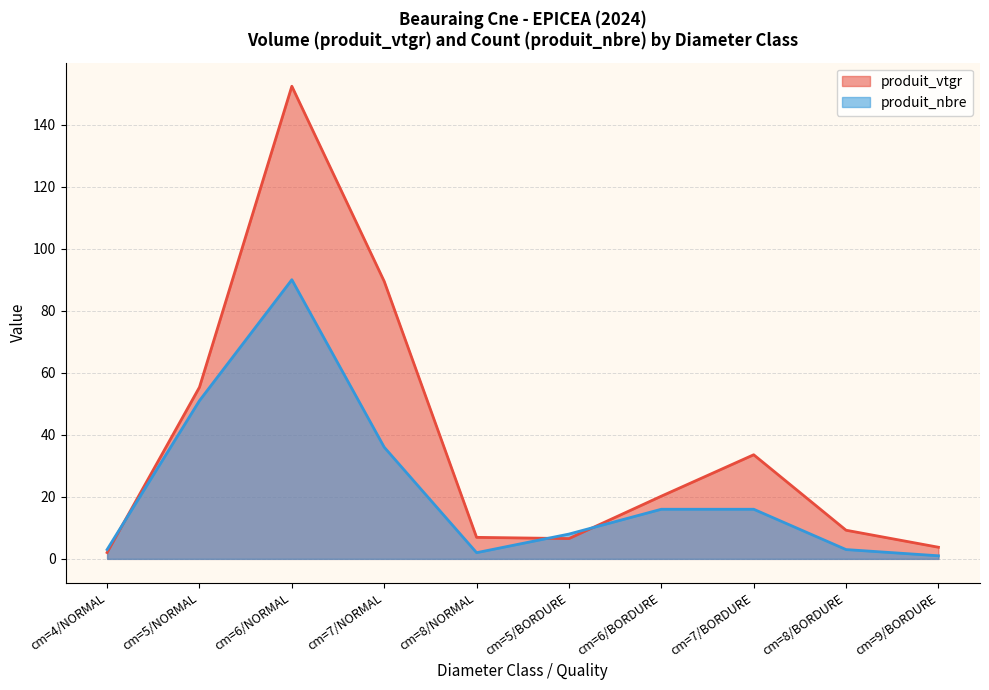

What value does the produit_vtgr series have at cm=4/NORMAL?

2.0